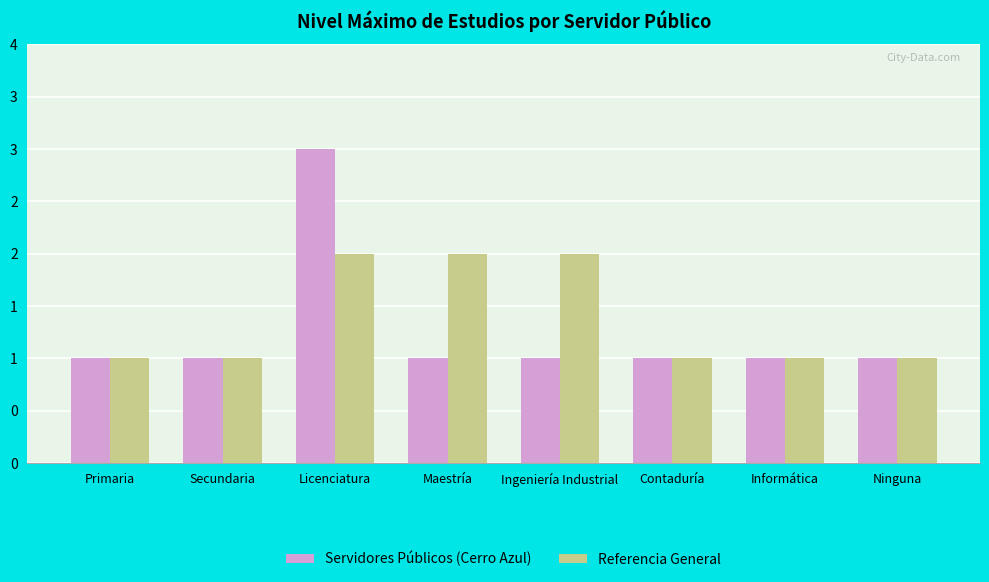

What are all the series names shown in the legend?

Servidores Públicos (Cerro Azul), Referencia General